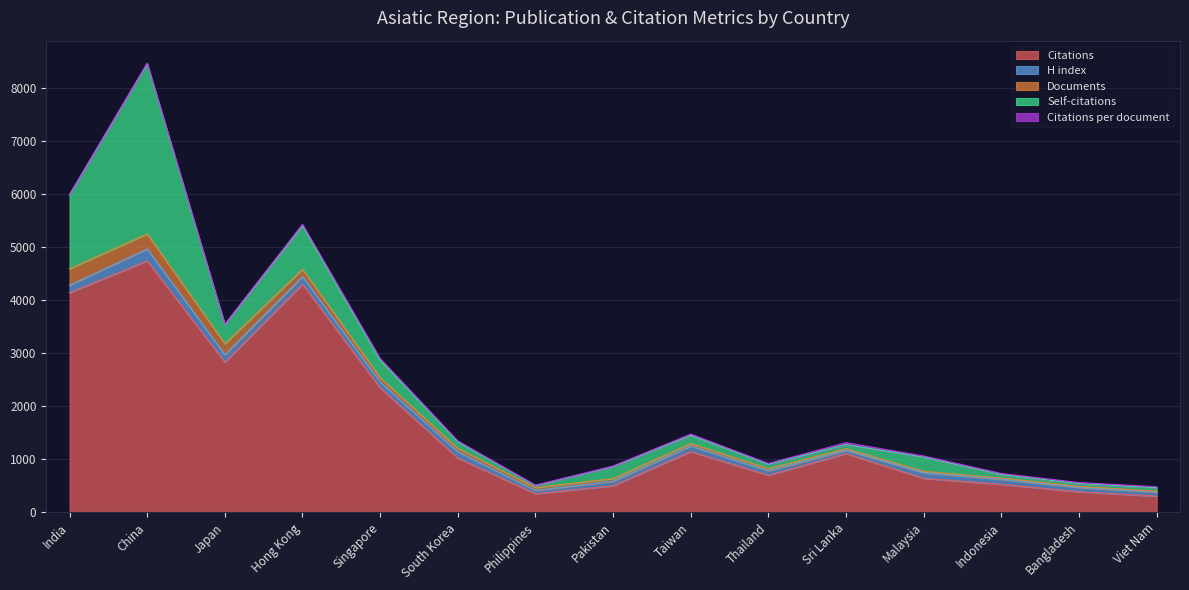

Does the chart display data point markers on the line(s)?

No